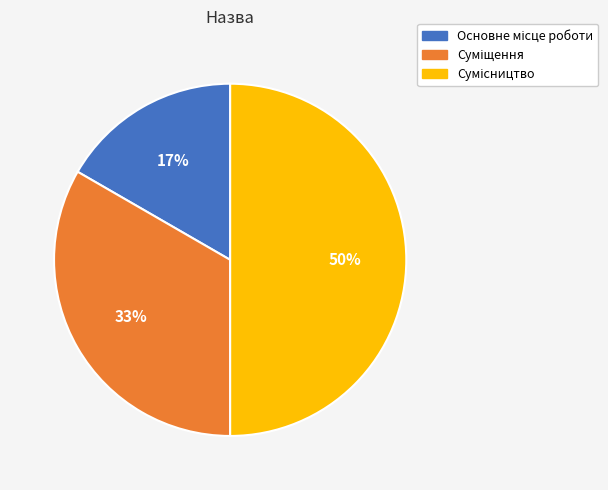

To the nearest percent, what is the difference between the largest and smallest slice percentages?

33%